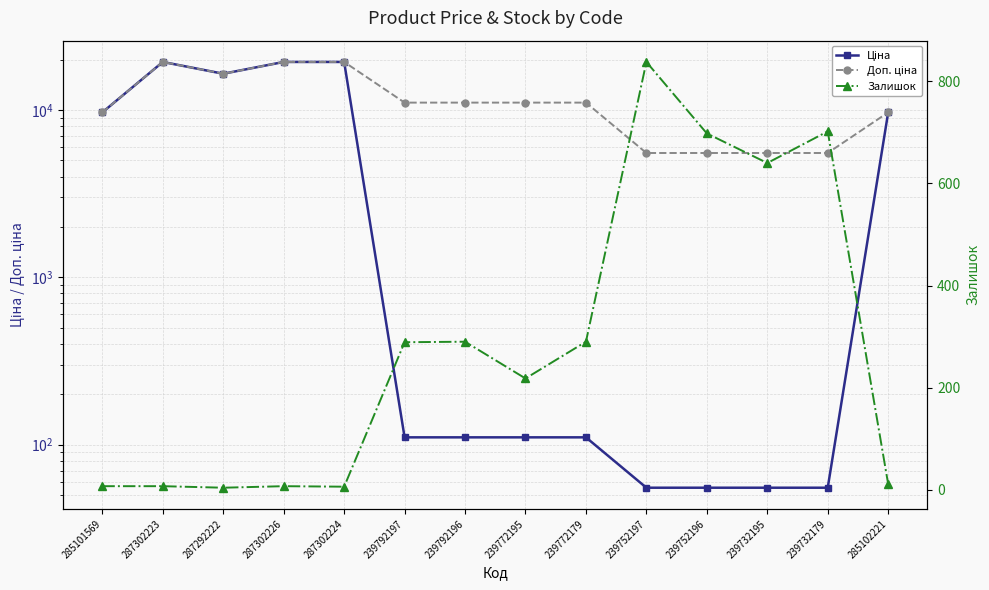

Is the value of Доп. ціна at 239792197 greater than the value of Залишок at 239772179?

Yes